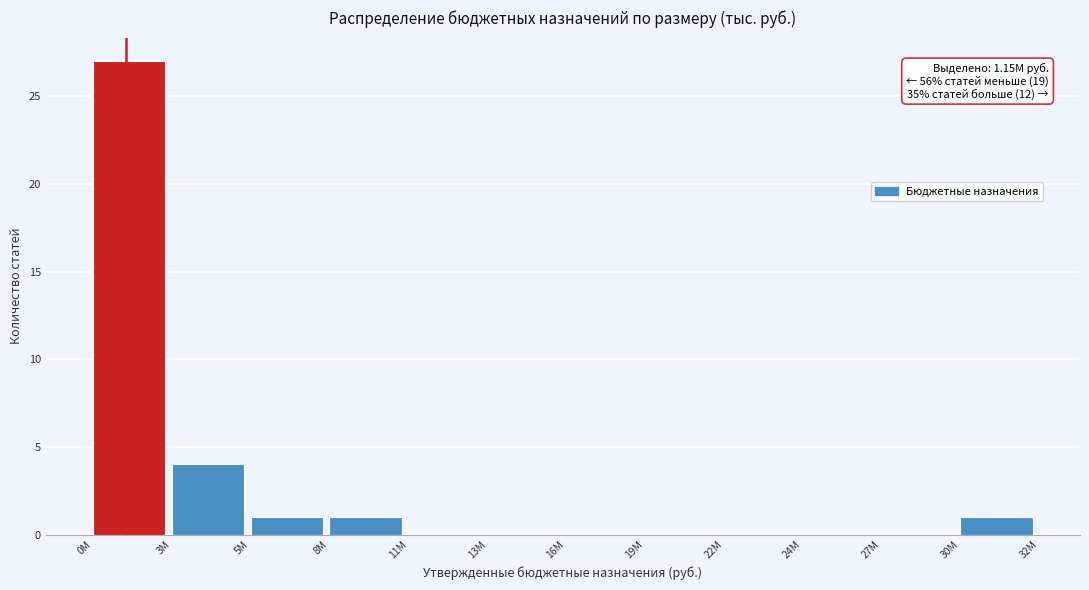

Reading left to right, transcribe all the data shown in this chart.

0M=27	3M=4	5M=1	8M=1	11M=0	13M=0	16M=0	19M=0	22M=0	24M=0	27M=0	30M=1